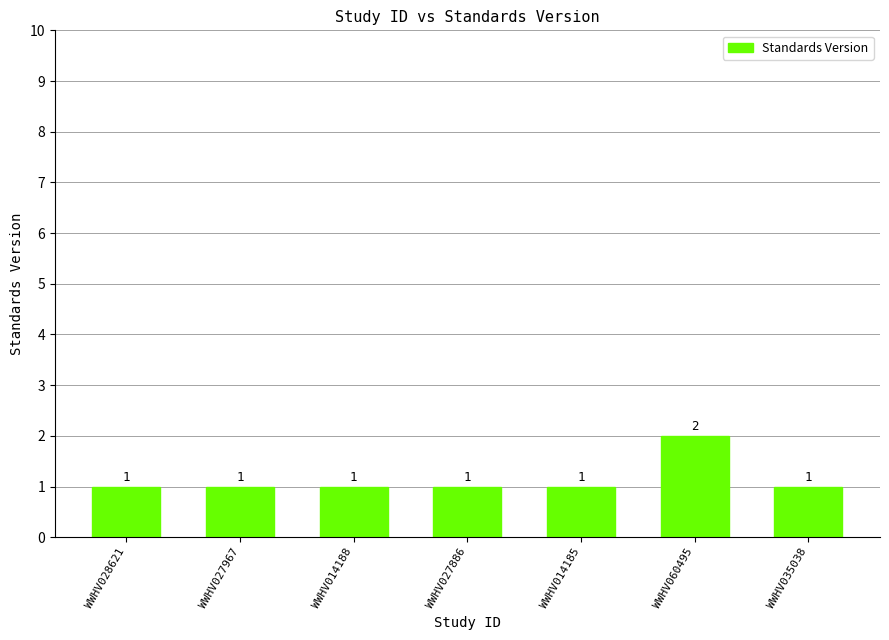

What is the smallest value displayed?

1